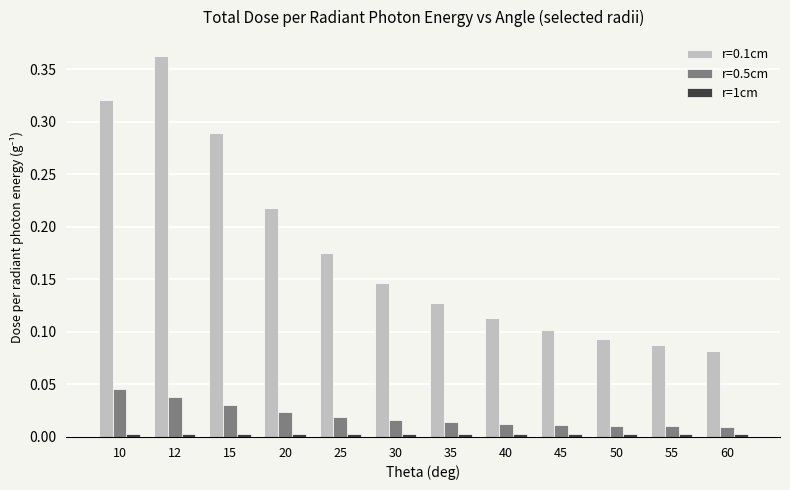

Which series has the largest total across all categories?

r=0.1cm